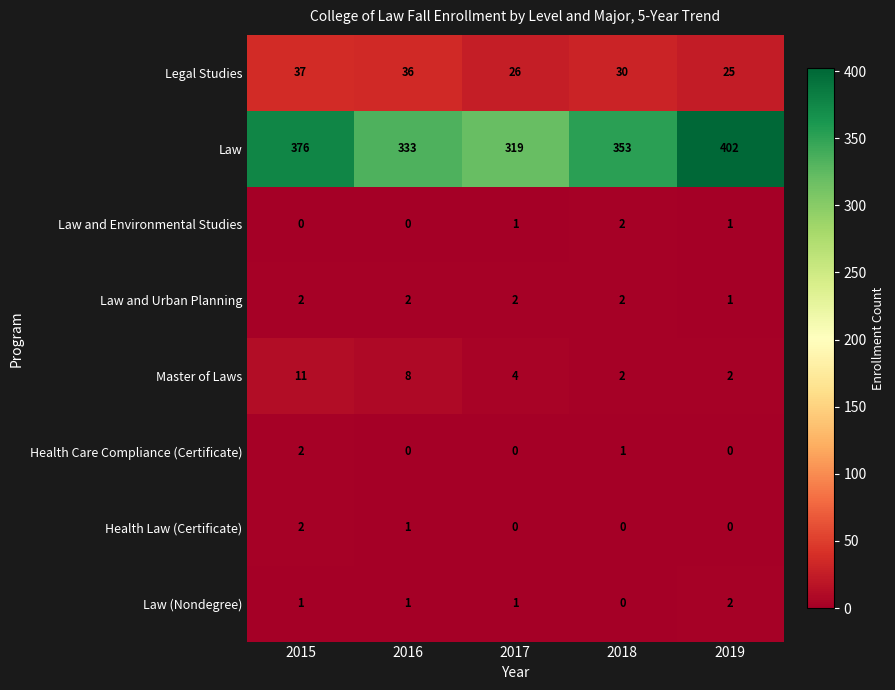

Rank the categories by Law value from highest to lowest.

2019, 2015, 2018, 2016, 2017